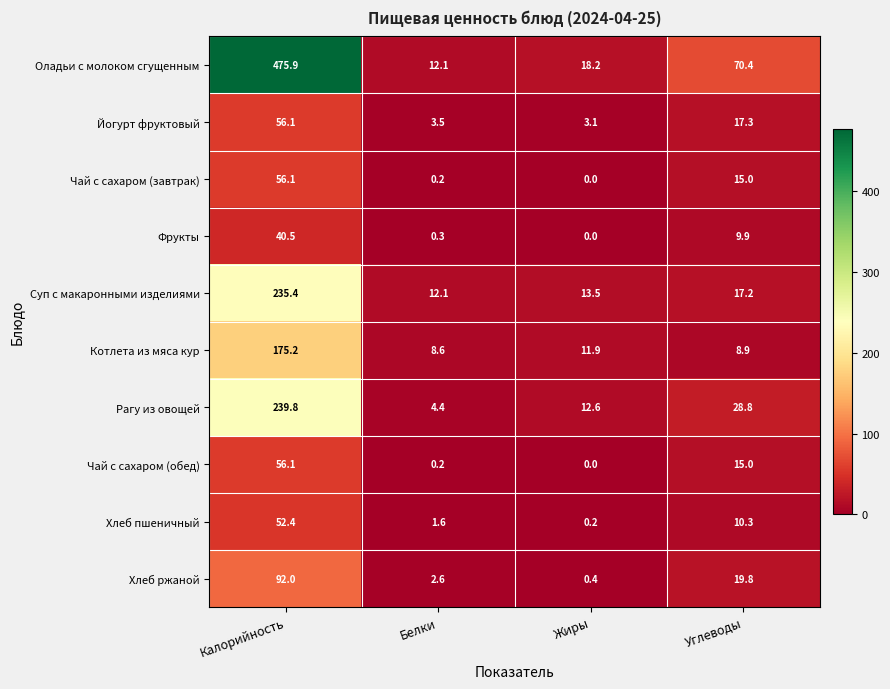

At which label does Оладьи с молоком сгущенным reach its minimum?

Белки